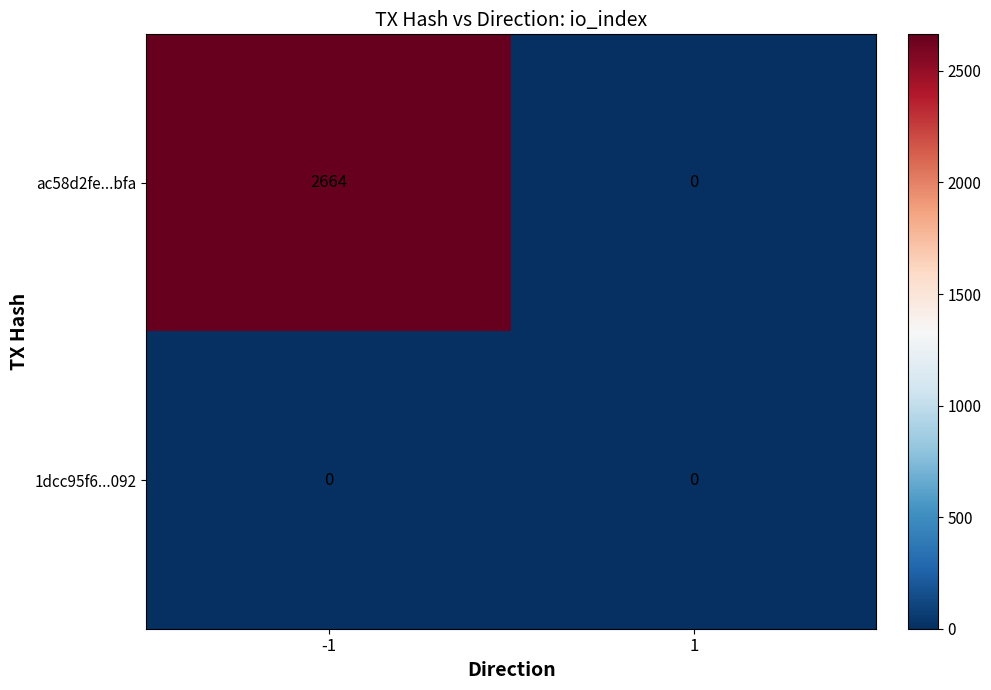

At -1, list the series in order from smallest to largest.

1dcc95f6...092, ac58d2fe...bfa